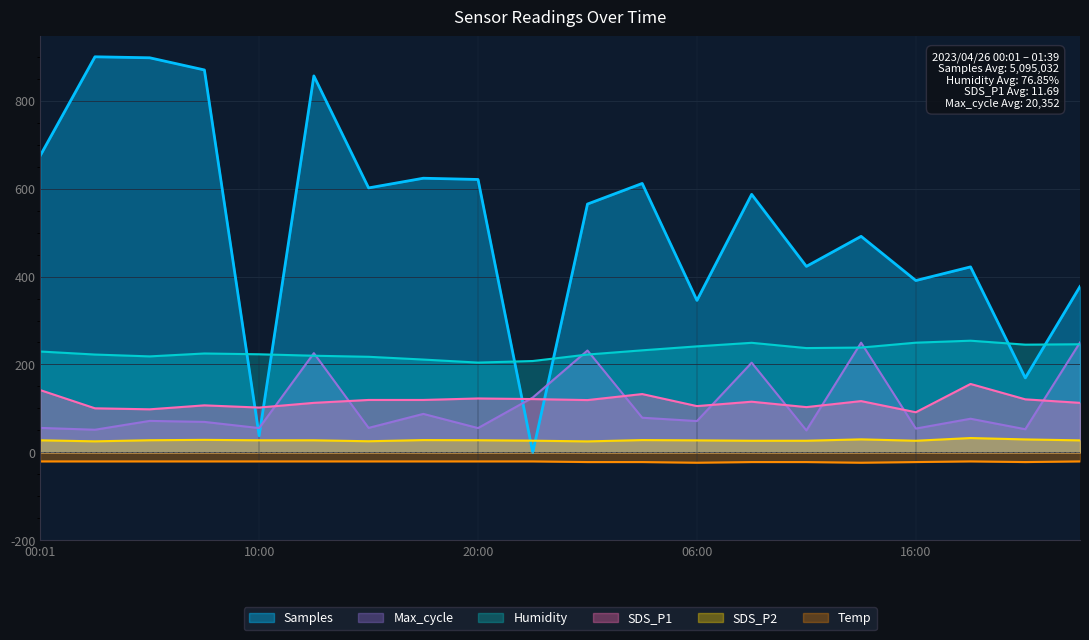

List the series in order of their peak value, lowest first.

Temp, SDS_P2, SDS_P1, Max_cycle, Humidity, Samples